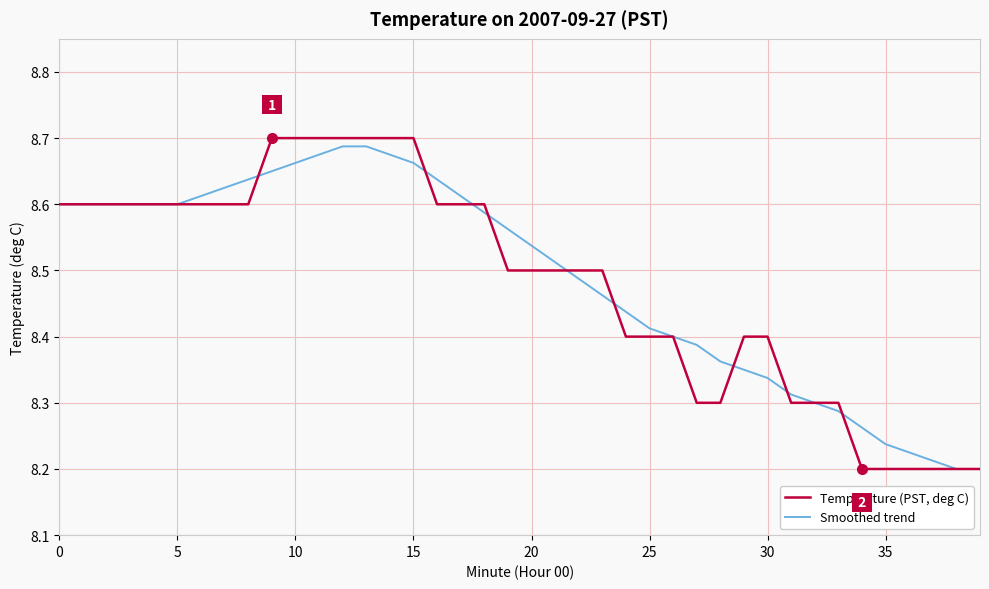

List the series in order of their overall mean, lowest first.

Temperature (PST, deg C), Smoothed trend